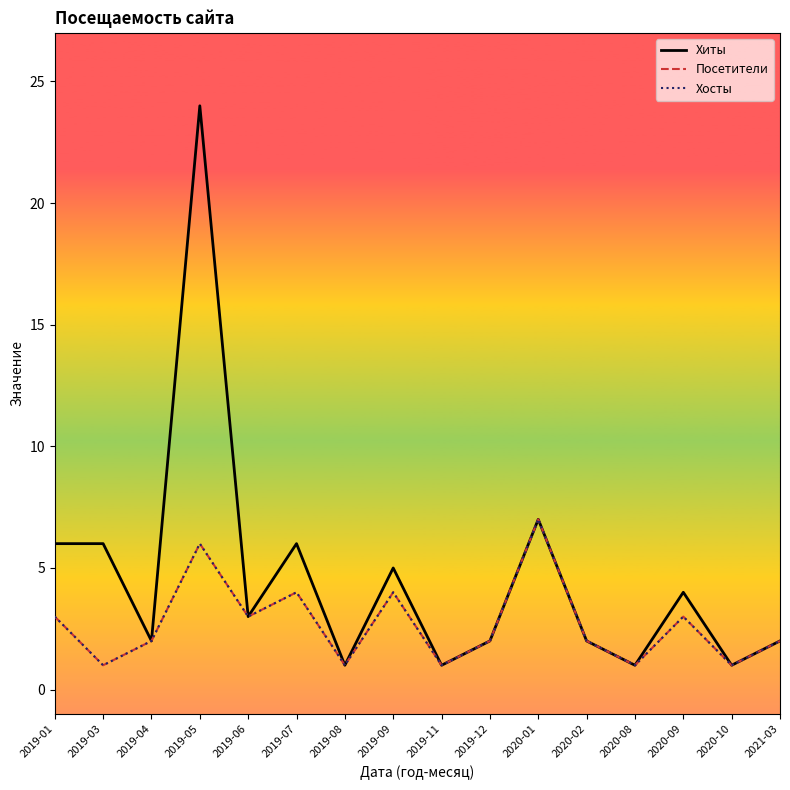

Does the chart have visible grid lines?

No